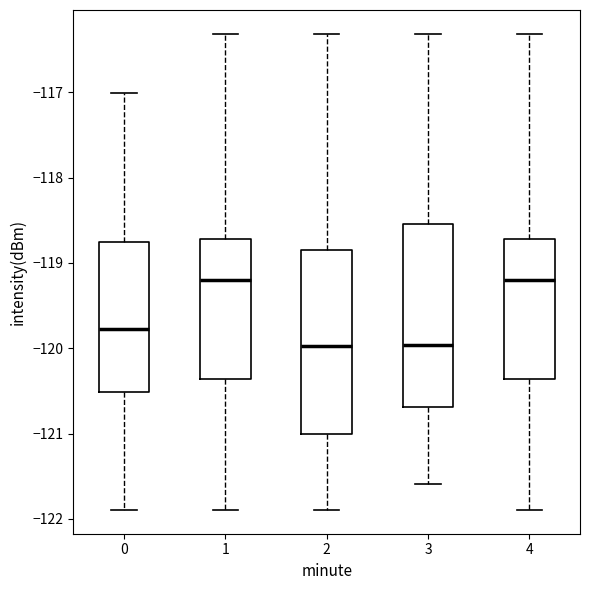

Reading left to right, transcribe this box plot: for each box, give where its median line is, the range the box spans, and where its two whiskers end, as read against the y-axis. The values are not printed on the chart, so give them approximately, as read against the axis.

0: median -119.8, box -120.5 to -118.8, whiskers -121.9 to -117.0
1: median -119.2, box -120.4 to -118.7, whiskers -121.9 to -116.3
2: median -120.0, box -121.0 to -118.8, whiskers -121.9 to -116.3
3: median -120.0, box -120.7 to -118.5, whiskers -121.6 to -116.3
4: median -119.2, box -120.4 to -118.7, whiskers -121.9 to -116.3